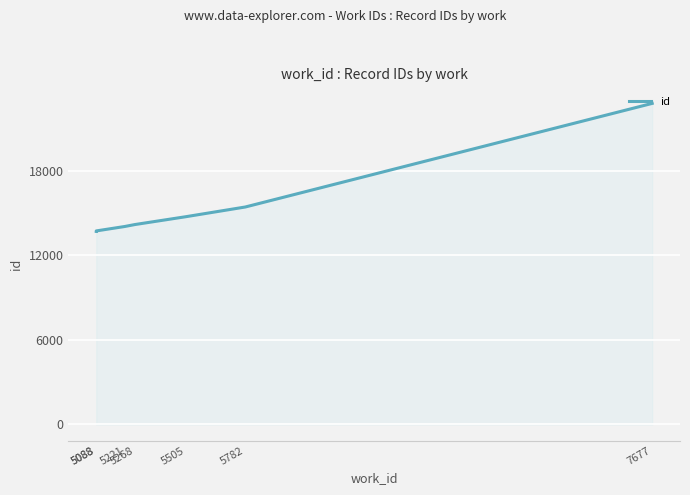

What is the difference between the values at 5268 and 7677?

8595